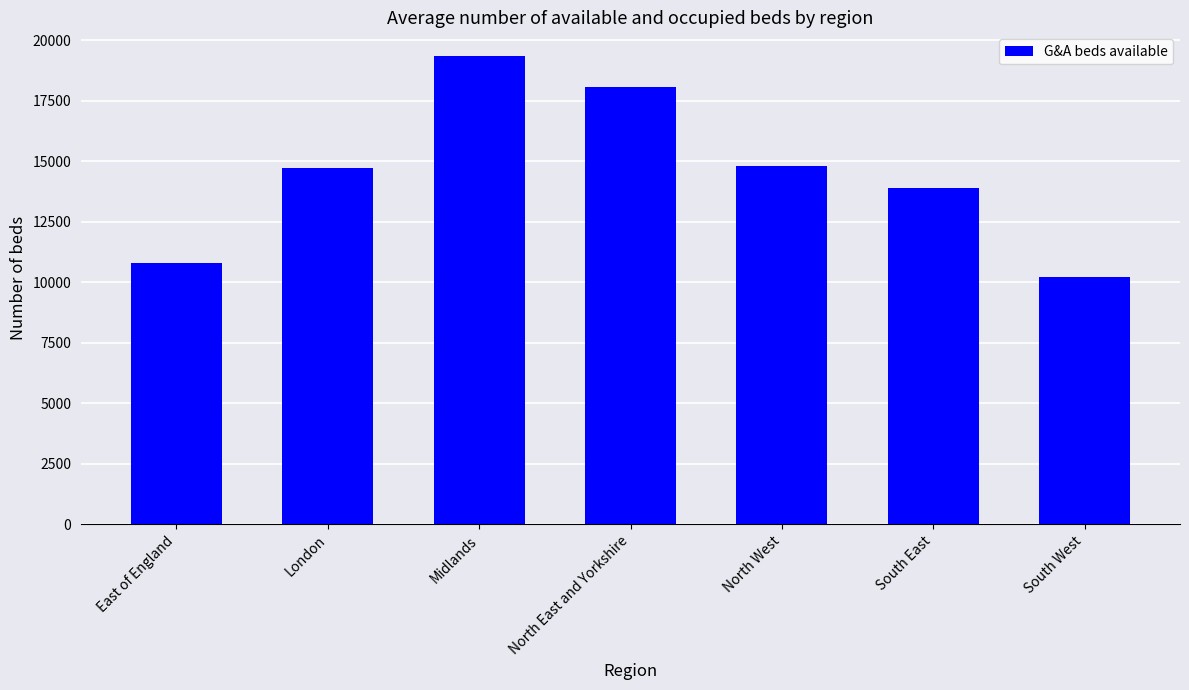

How many data points are less than 14743?

3